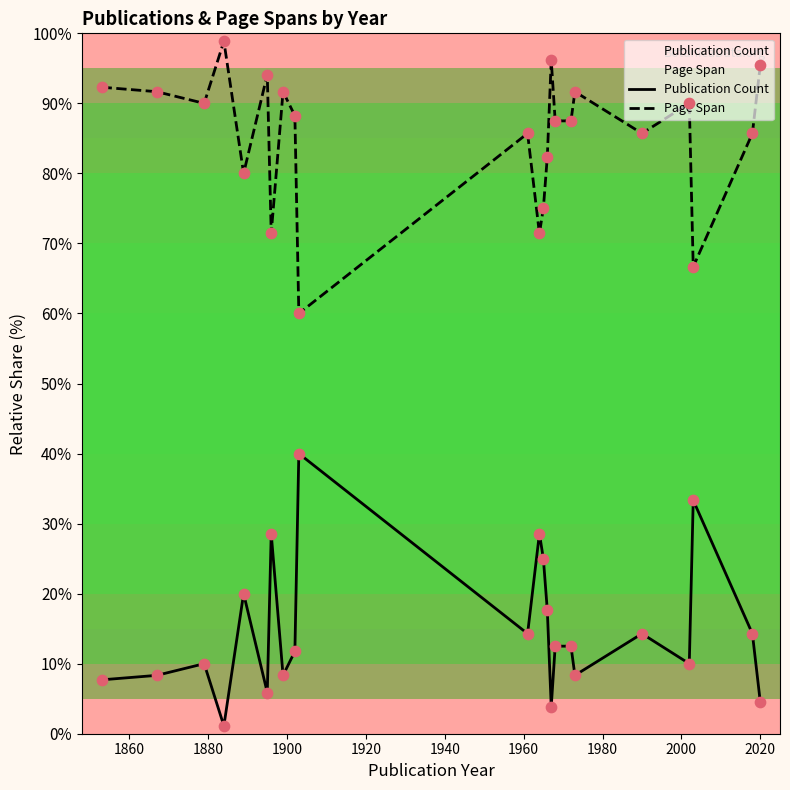

Which series has the largest total across all categories?

Page Span